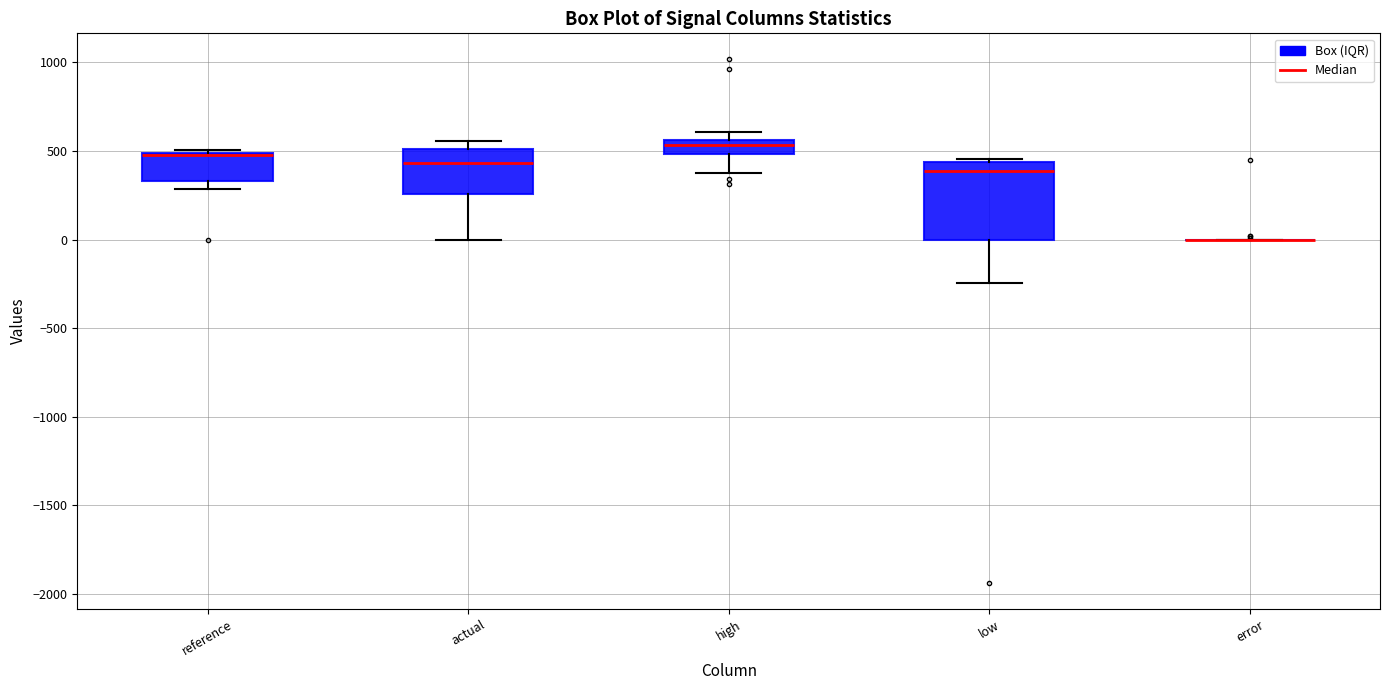

Reading left to right, read every box against the y-axis: the position of its median line, the range the box covers, and the ends of its whiskers. The values are not printed on the chart, so give them approximately, as read against the axis.

reference: median 500 (drawn on the box's upper edge), box 350 to 500, whiskers 300 to 500 (just above the box's upper edge)
actual: median 450, box 250 to 500, whiskers 0 to 550
high: median 550 (just below the box's upper edge), box 500 to 550, whiskers 350 to 600
low: median 400, box 0 to 450, whiskers -250 to 450 (just above the box's upper edge)
error: box collapsed to a line at 0, whiskers 0 to 0